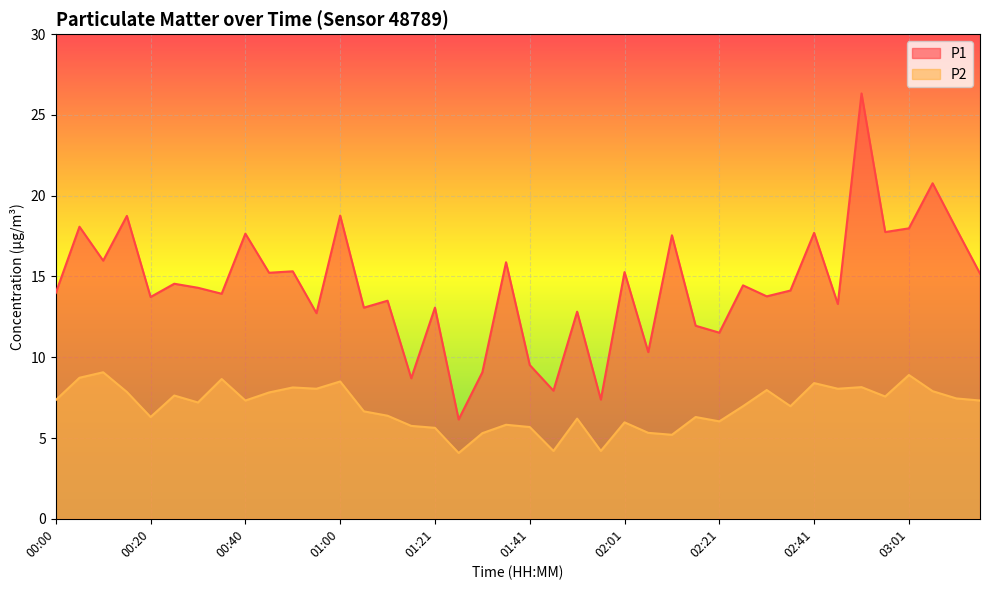

Is it true that P2 equals 8.2 at 02:51?

True